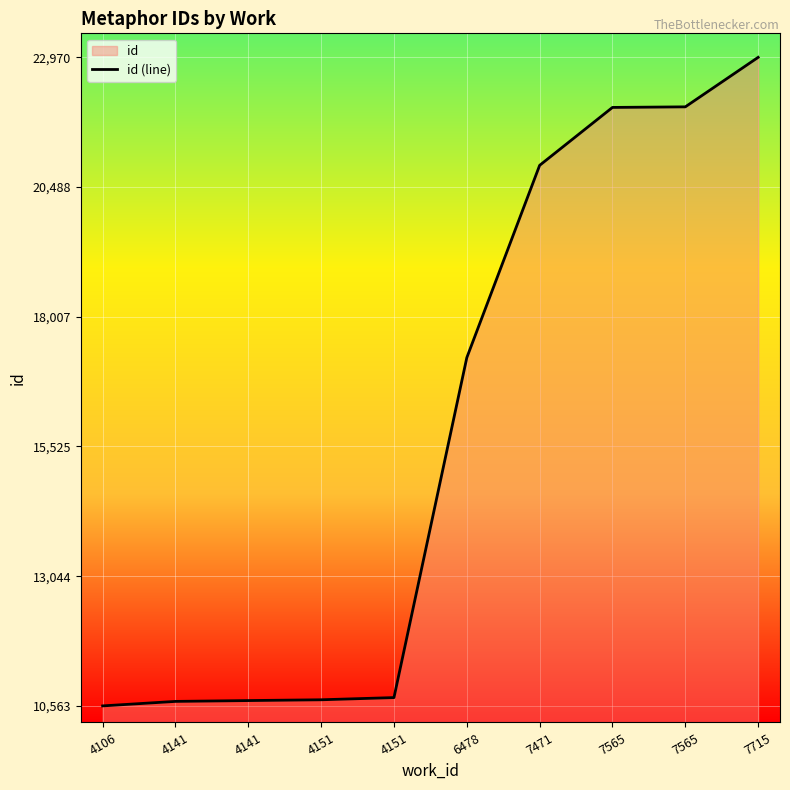

Rank the categories by value from lowest to highest.

4106, 4141, 4141, 4151, 4151, 6478, 7471, 7565, 7565, 7715